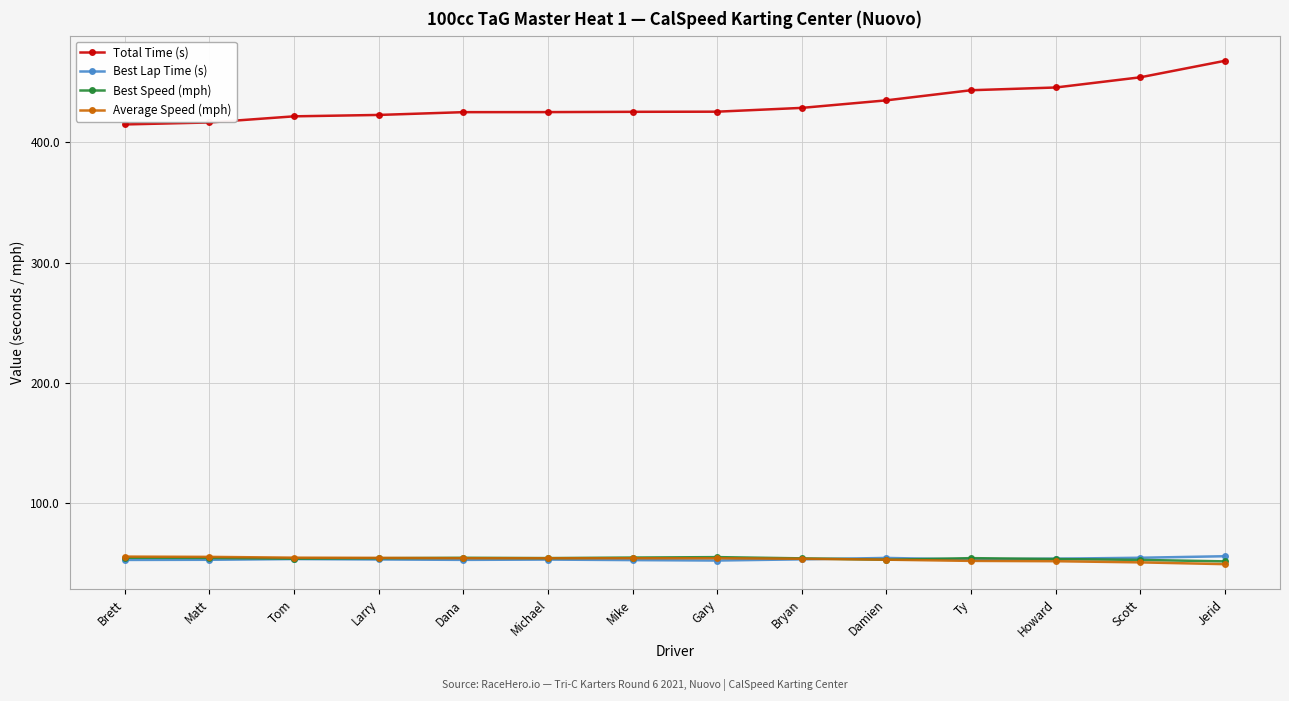

The value of Average Speed (mph) at Larry is 54.5. True or false?

True